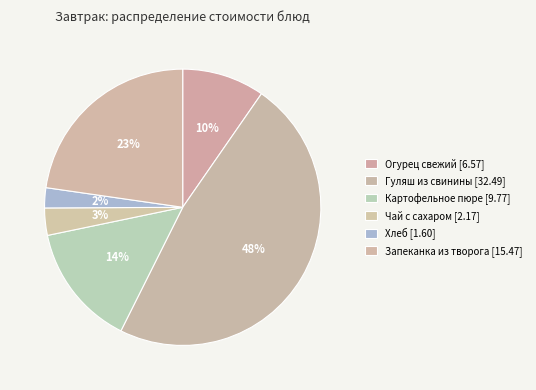

Between Запеканка из творога and Чай с сахаром, which is larger?

Запеканка из творога